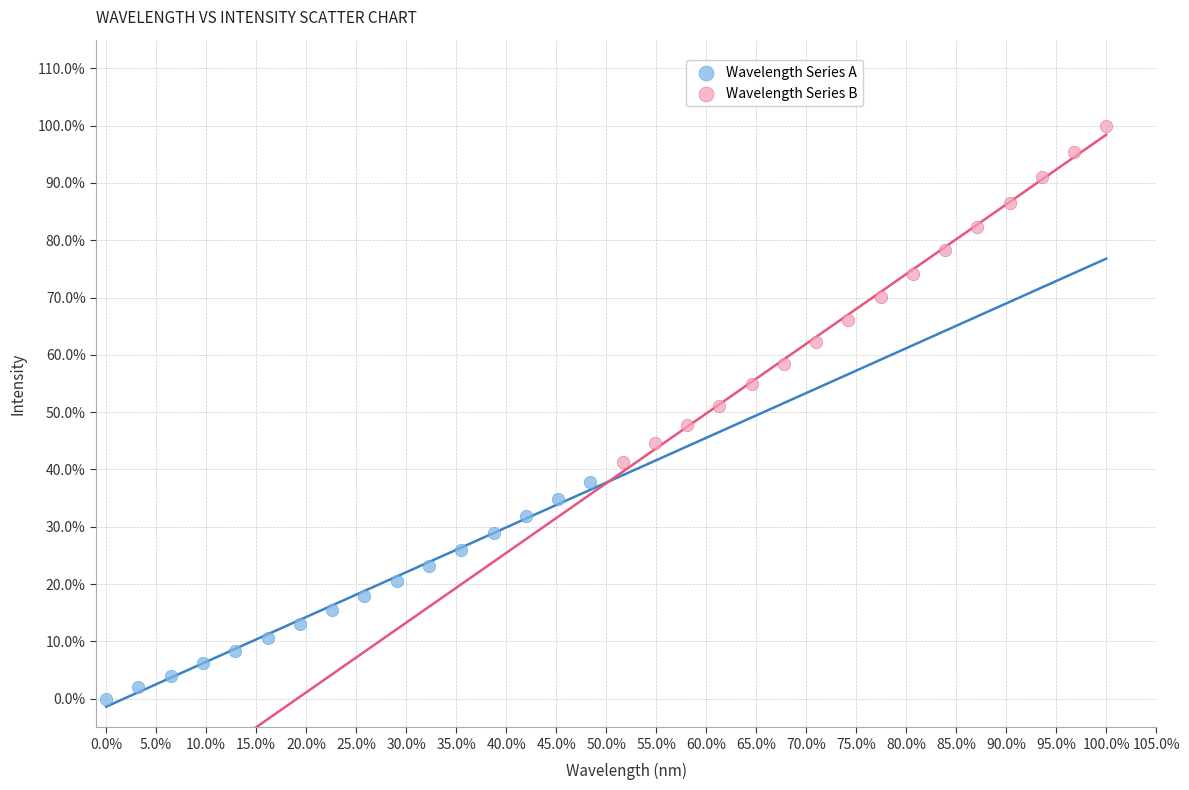

Which series has the largest Y range (max minus min)?

Wavelength Series B